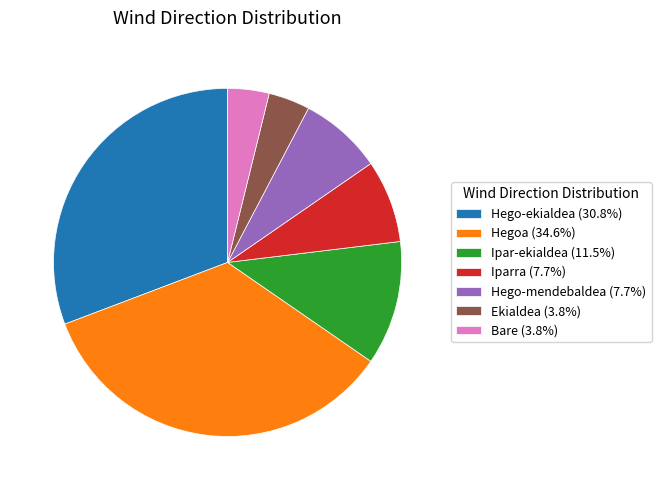

How many slices are in this pie chart?

7